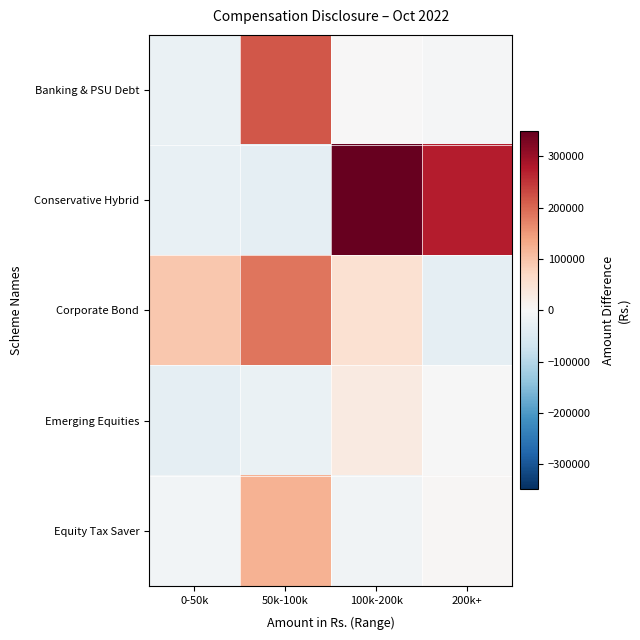

Reading left to right, what are all the values shown in this chart?

Banking & PSU Debt: 0-50k=-22973	50k-100k=217656	100k-200k=1228	200k+=-4319
Conservative Hybrid: 0-50k=-26394	50k-100k=-30189	100k-200k=348945	200k+=275208
Corporate Bond: 0-50k=93392	50k-100k=186743	100k-200k=52458	200k+=-31308
Emerging Equities: 0-50k=-30002	50k-100k=-23015	100k-200k=32598	200k+=-1228
Equity Tax Saver: 0-50k=-8997	50k-100k=120778	100k-200k=-12542	200k+=4750